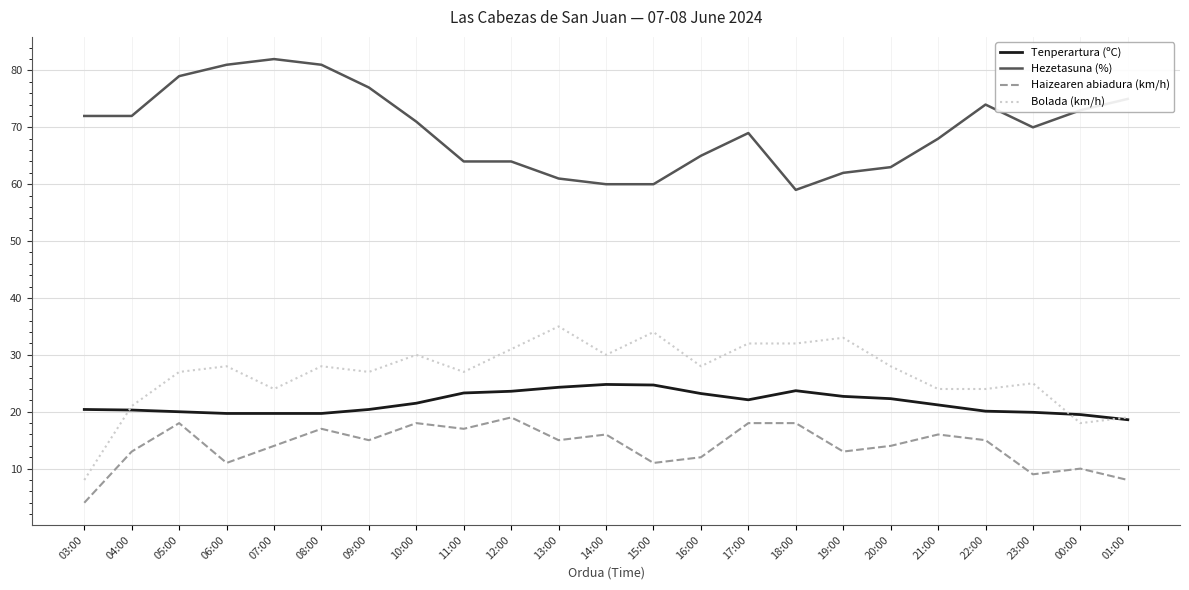

What is the greatest value displayed?

82.0